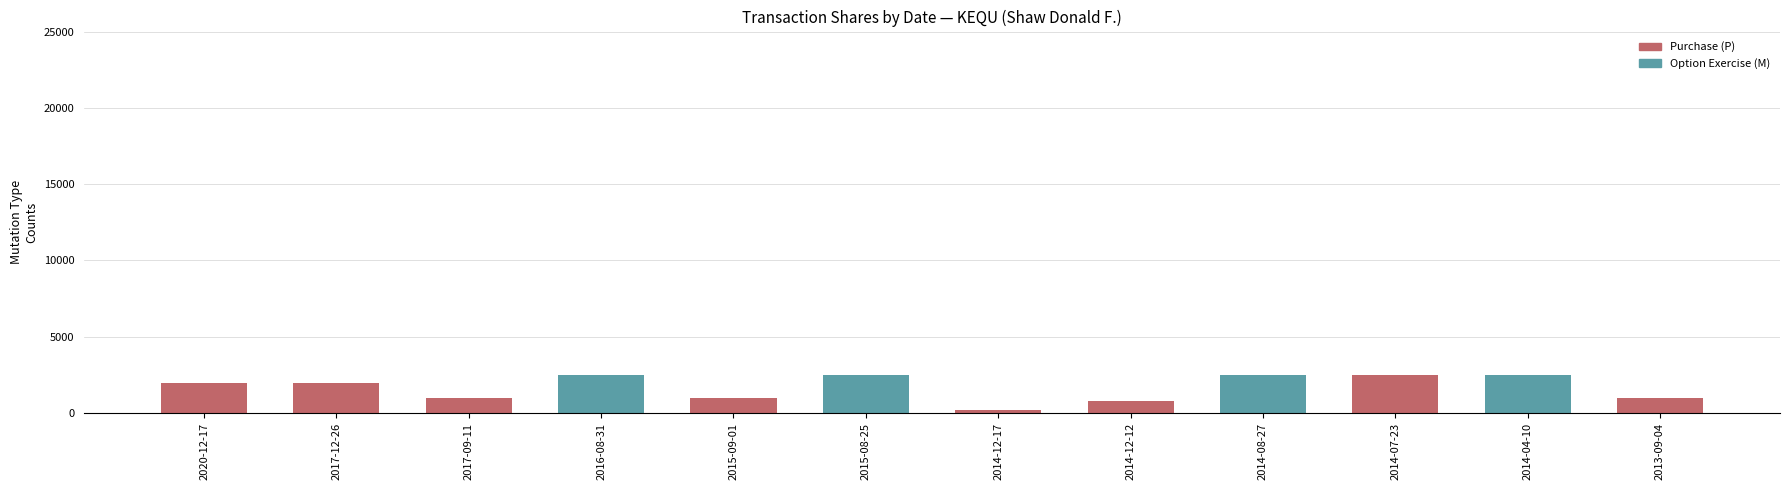

What is the label of the 1st bar from the right?

2013-09-04